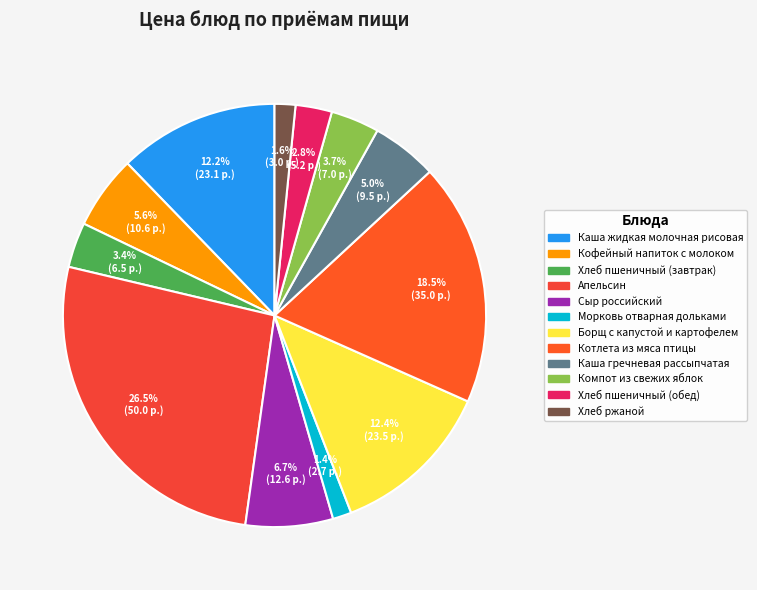

What is the change in value from Каша жидкая молочная рисовая to Компот из свежих яблок?

-16.1